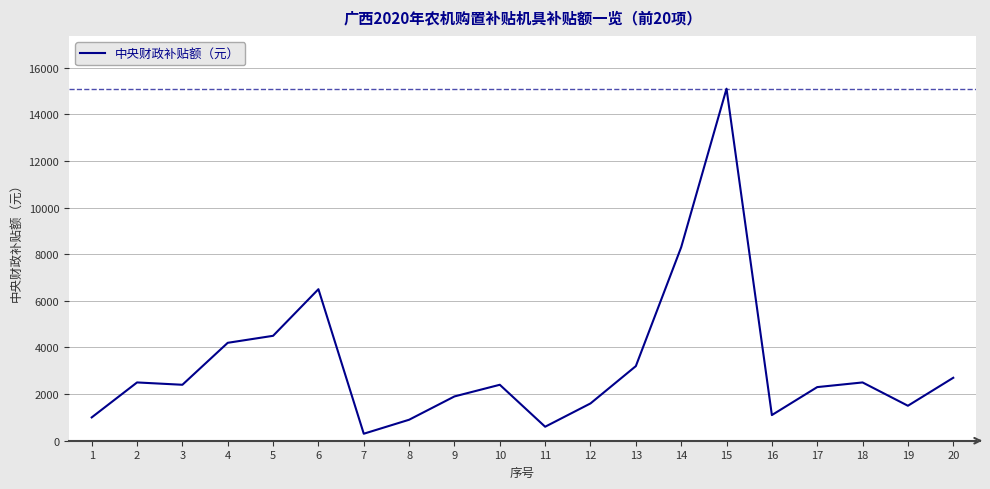

What is the sum of the values at 1 and 19?

2500